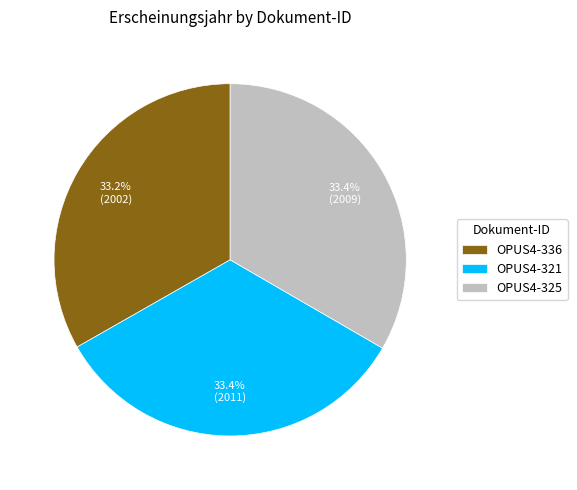

Is it true that OPUS4-336 is 33% of the pie?

True